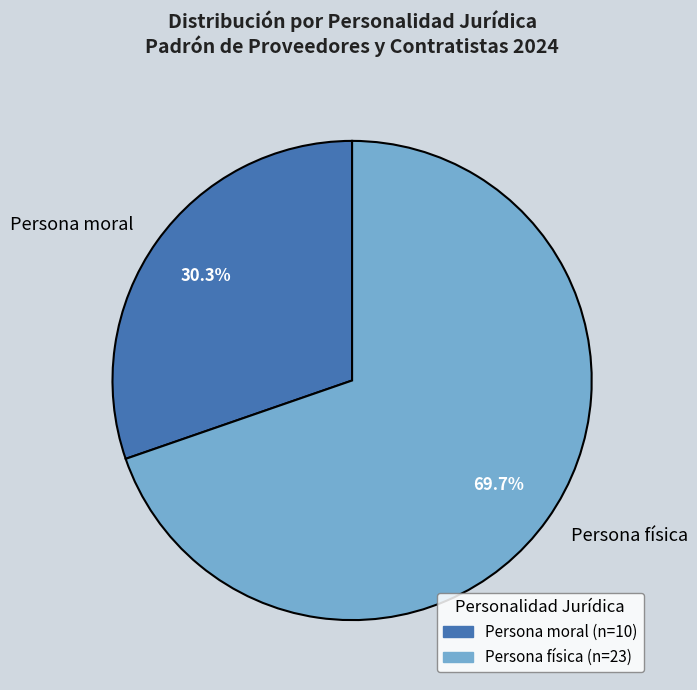

True or false: Persona física accounts for 74% of the total.

False